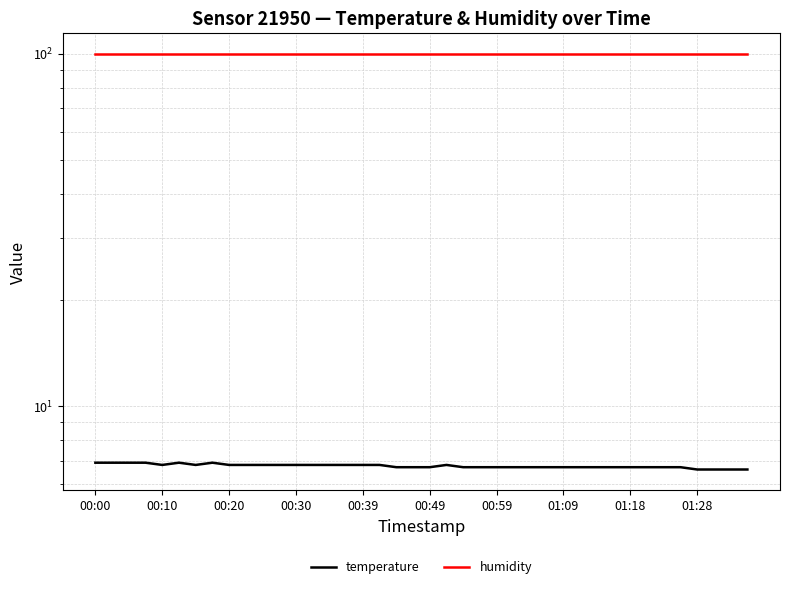

What is the sum of all temperature values?

270.1